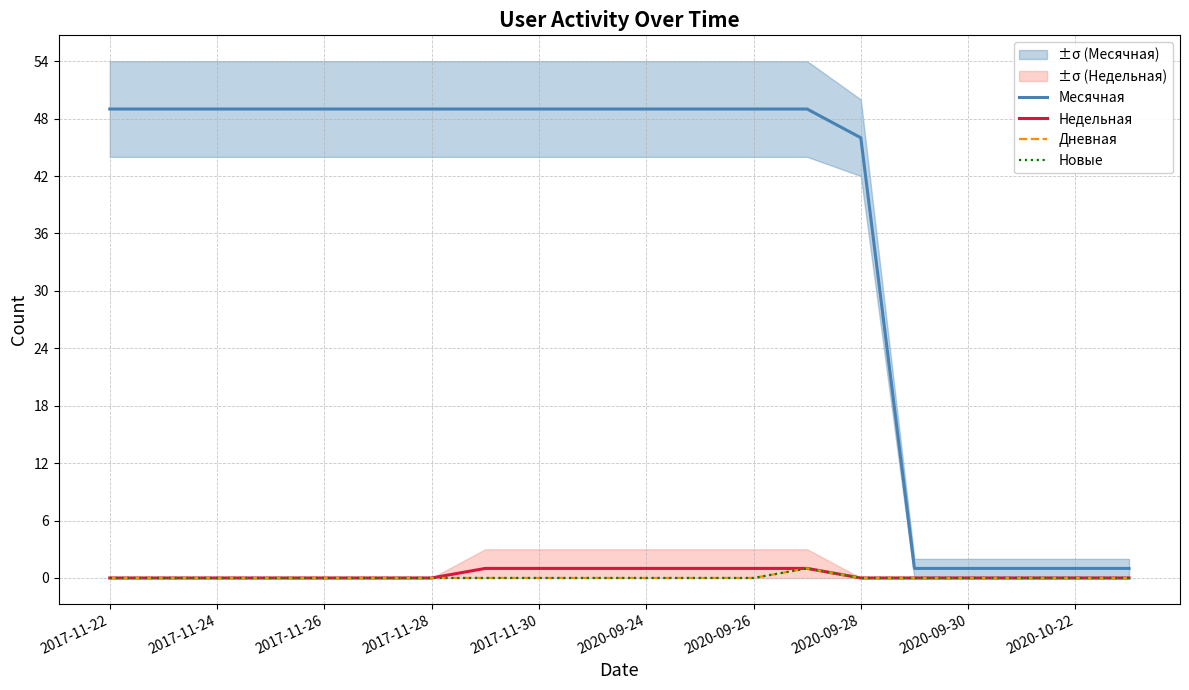

What is the total value across all series at 17?

1